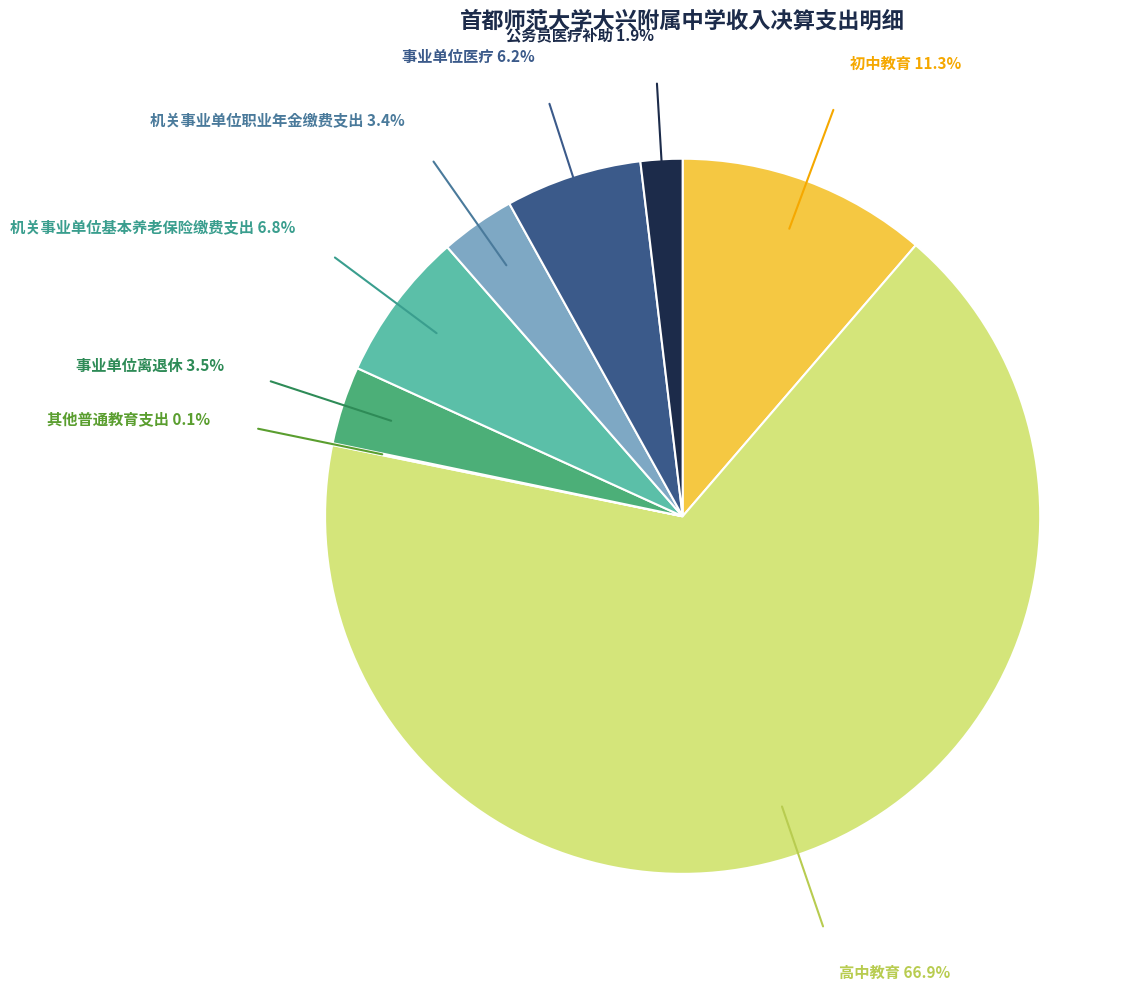

Does any single category account for the majority?

Yes